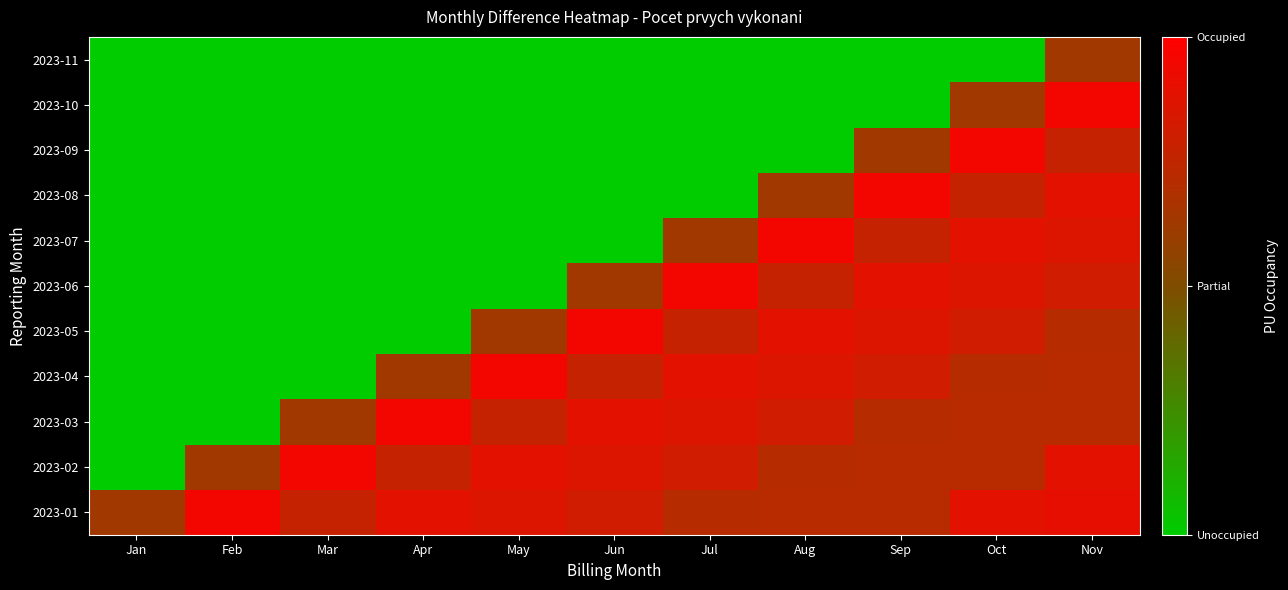

What is the difference between the highest and lowest values at May?

9556